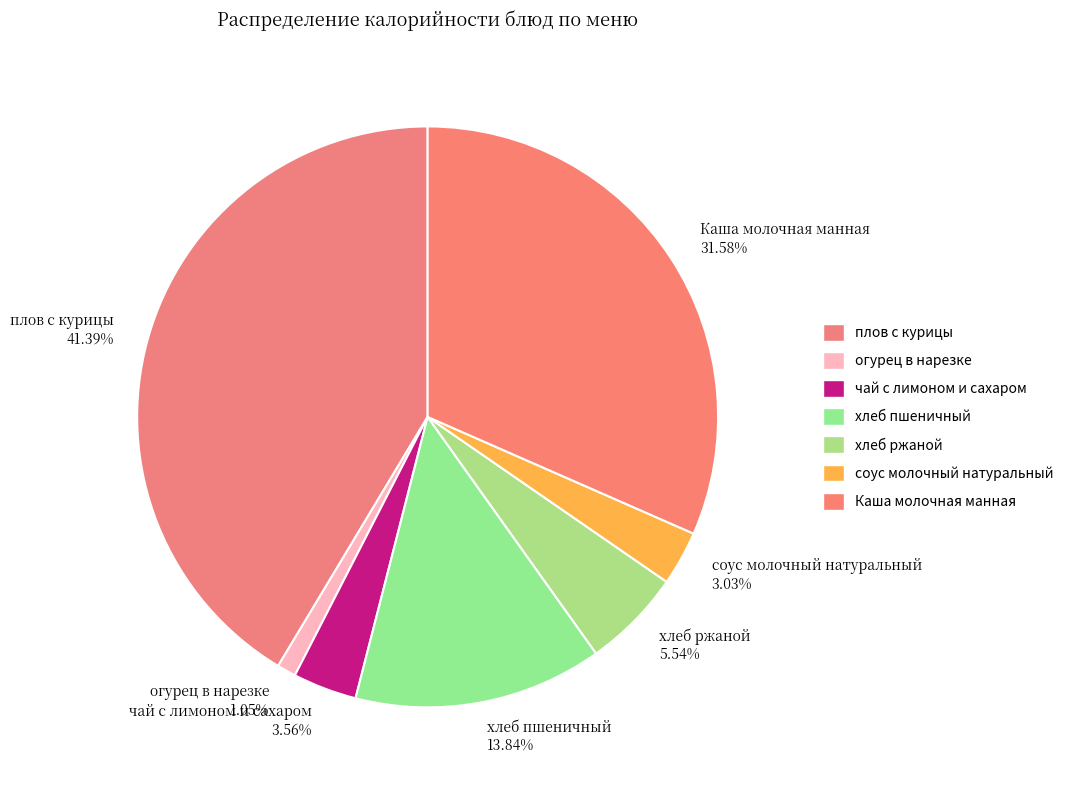

Between Каша молочная манная and хлеб пшеничный, which is larger?

Каша молочная манная